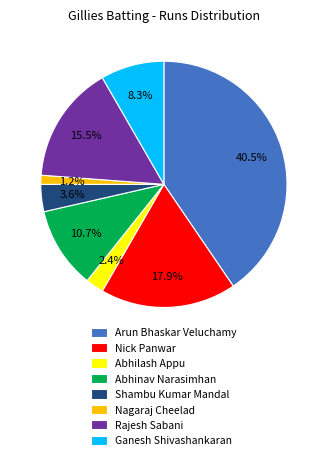

What percentage is NOT represented by Ganesh Shivashankaran?

91.7%